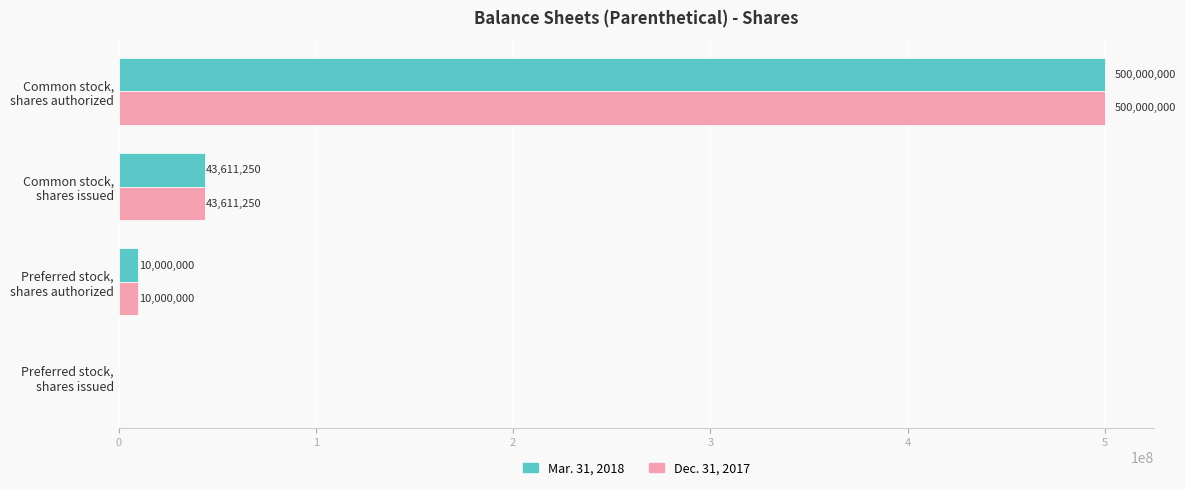

What is the maximum value for Dec. 31, 2017?

500000000